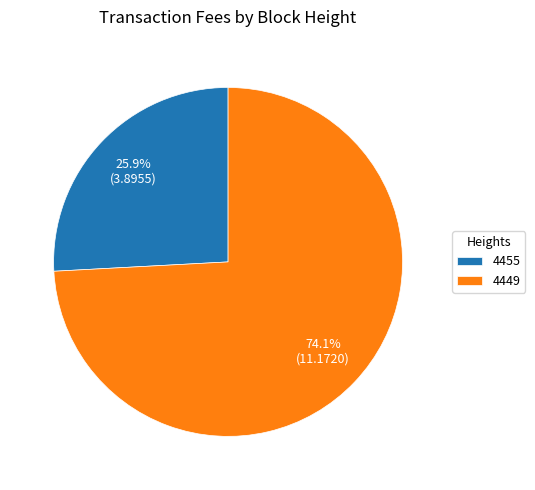

To the nearest percent, what is the combined percentage of 4449 and 4455?

100%